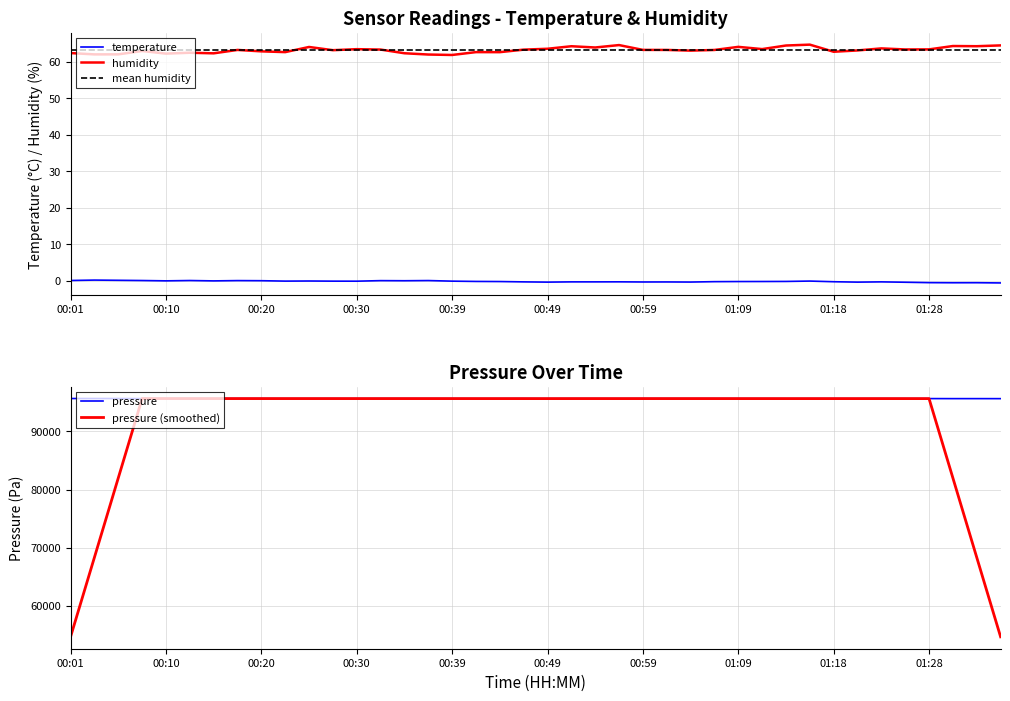

Which series has the largest total across all categories?

pressure